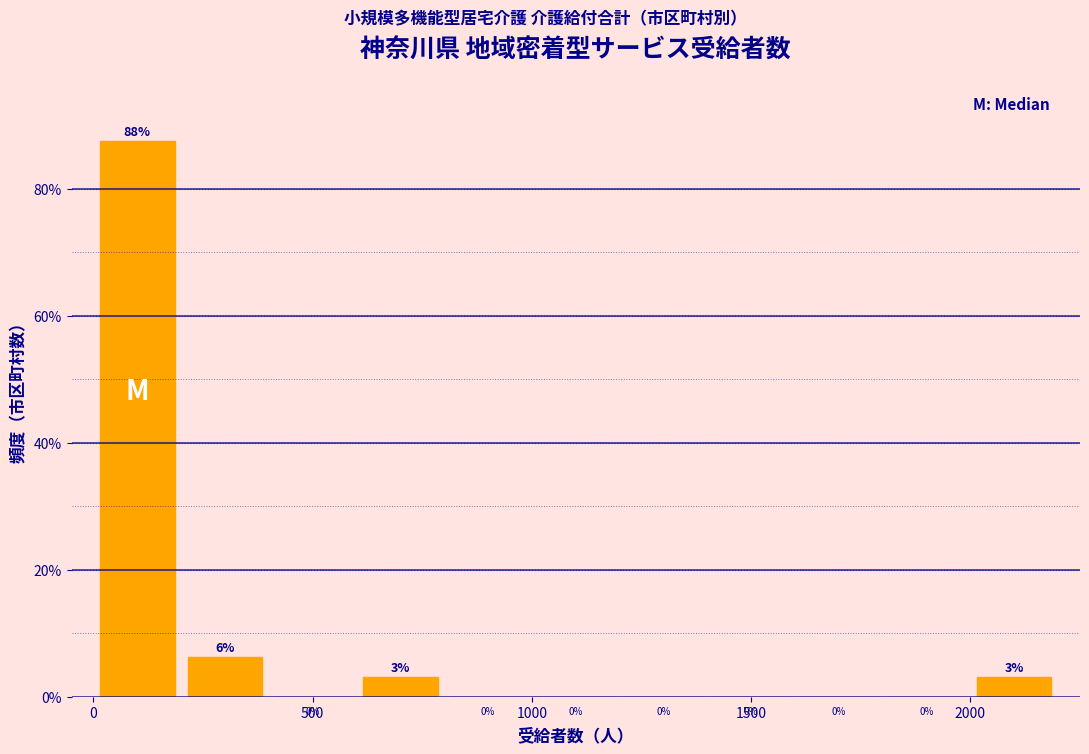

Which range on the x-axis has the tallest bar?

0 to 200